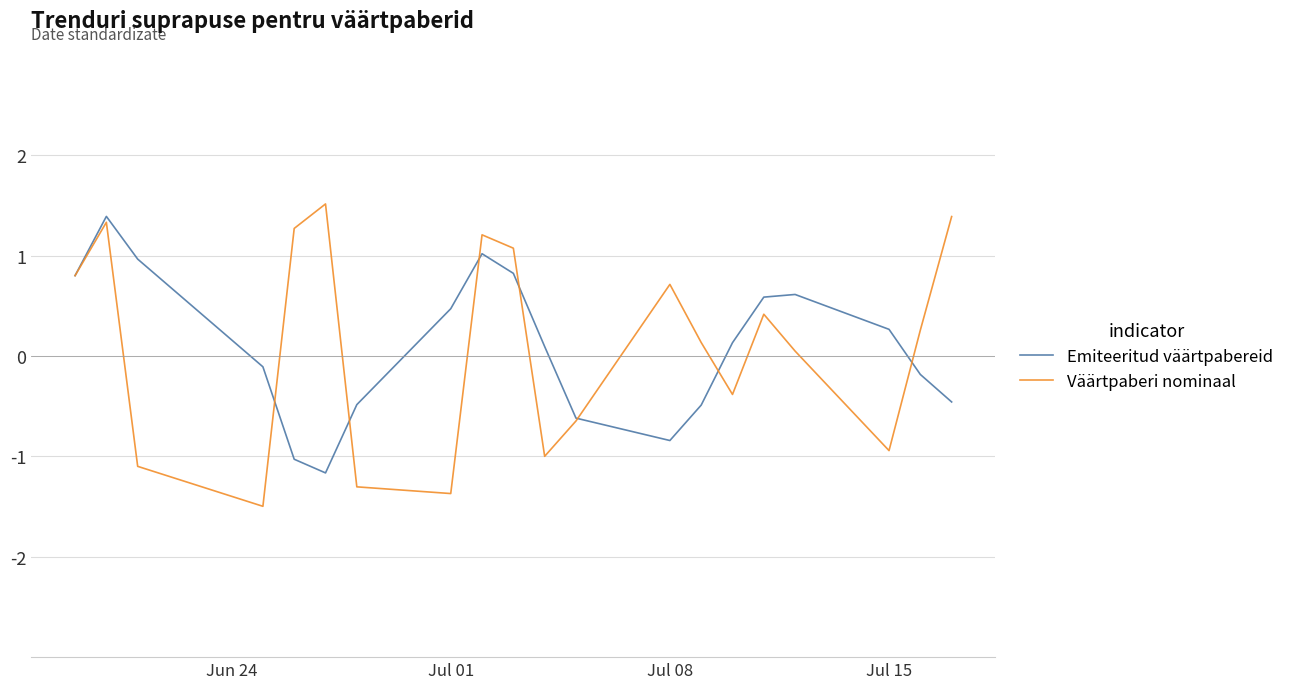

What is the difference between the maximum and second lowest values in the Emiteeritud väärtpabereid series?

2.4